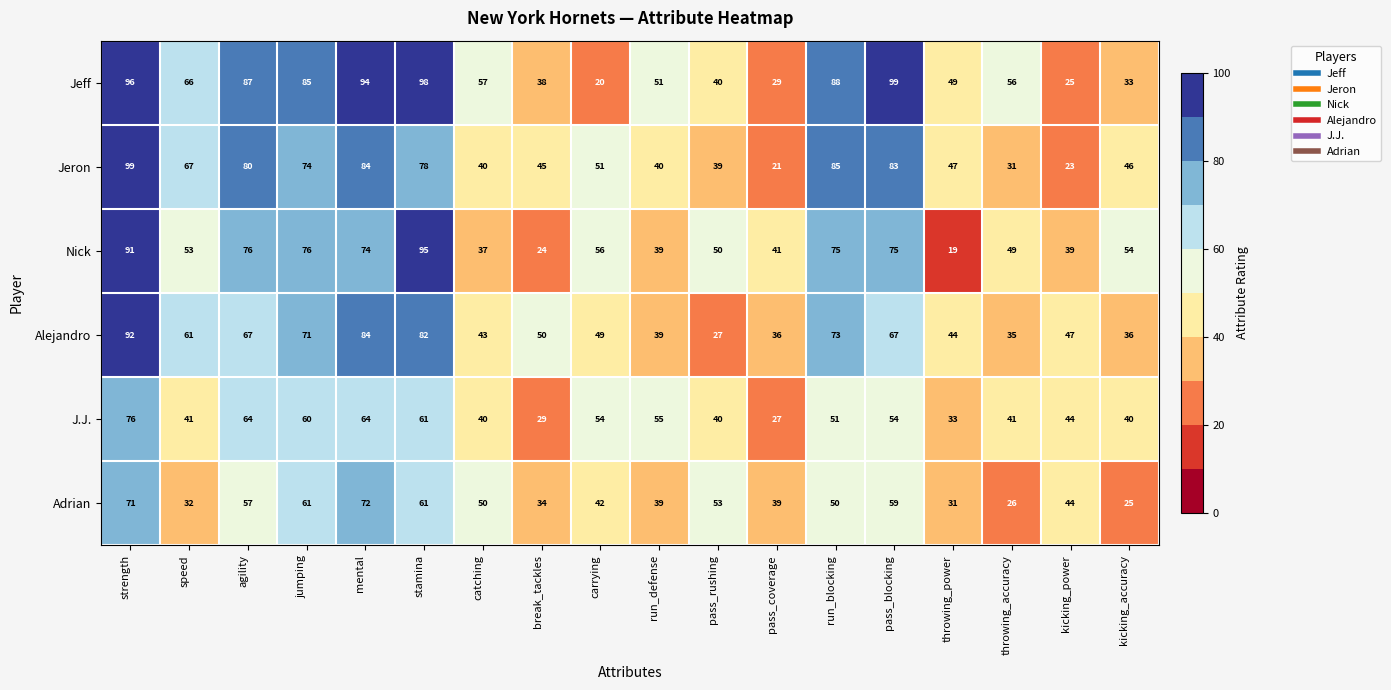

Where is Jeron nearest to the value 60?

speed